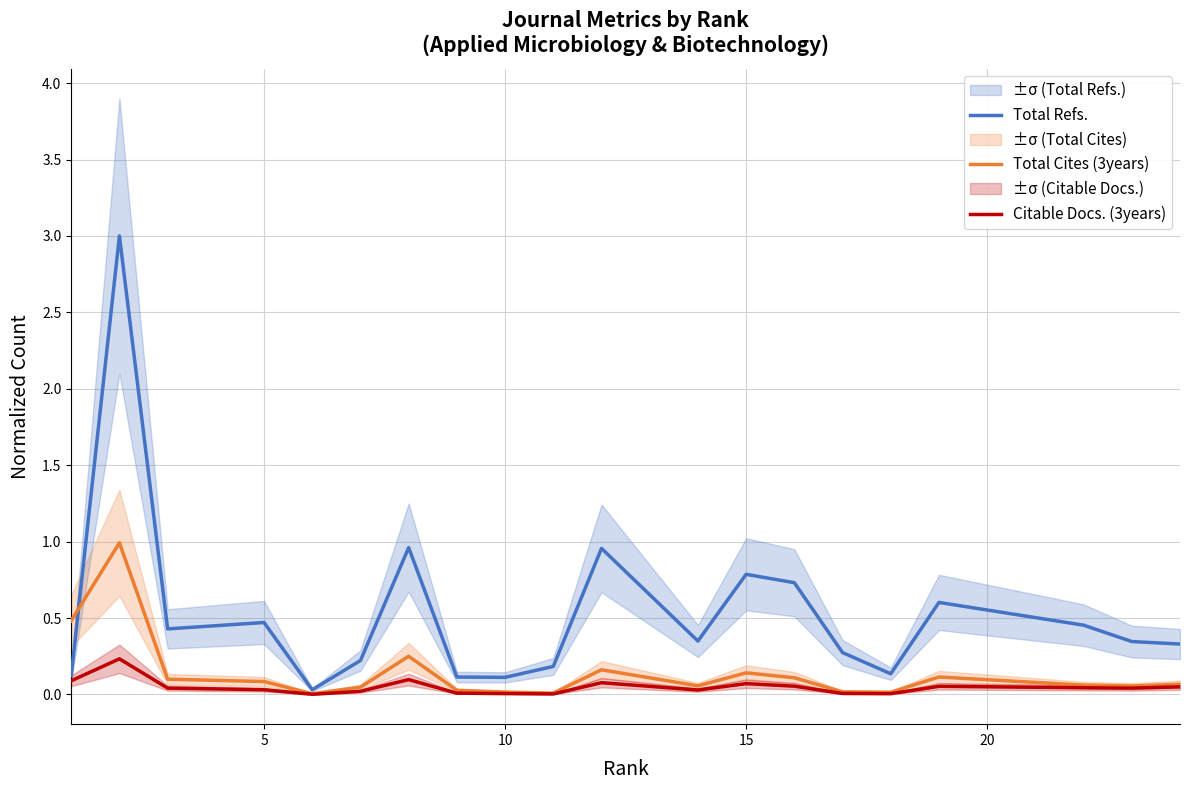

Is the value of Citable Docs. (3years) at 5 greater than the value of Total Refs. at 5?

No